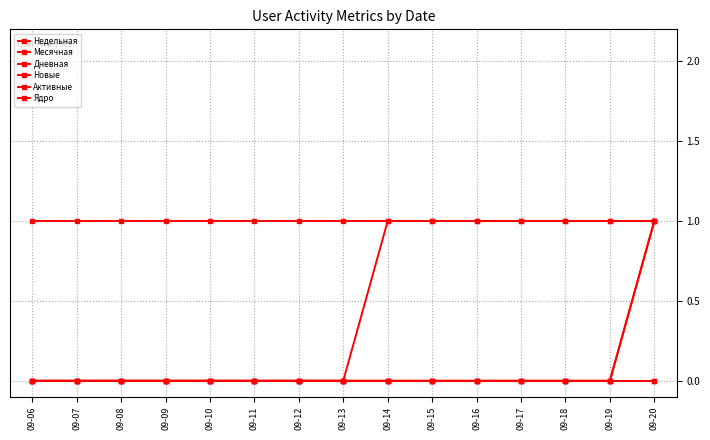

True or false: Активные and Недельная intersect in this chart.

False